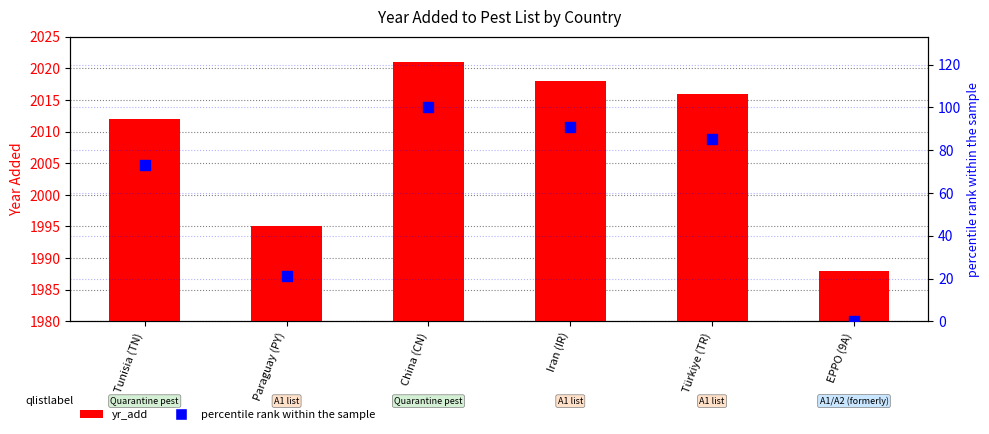

At how many categories does at least one series exceed 1353?

6